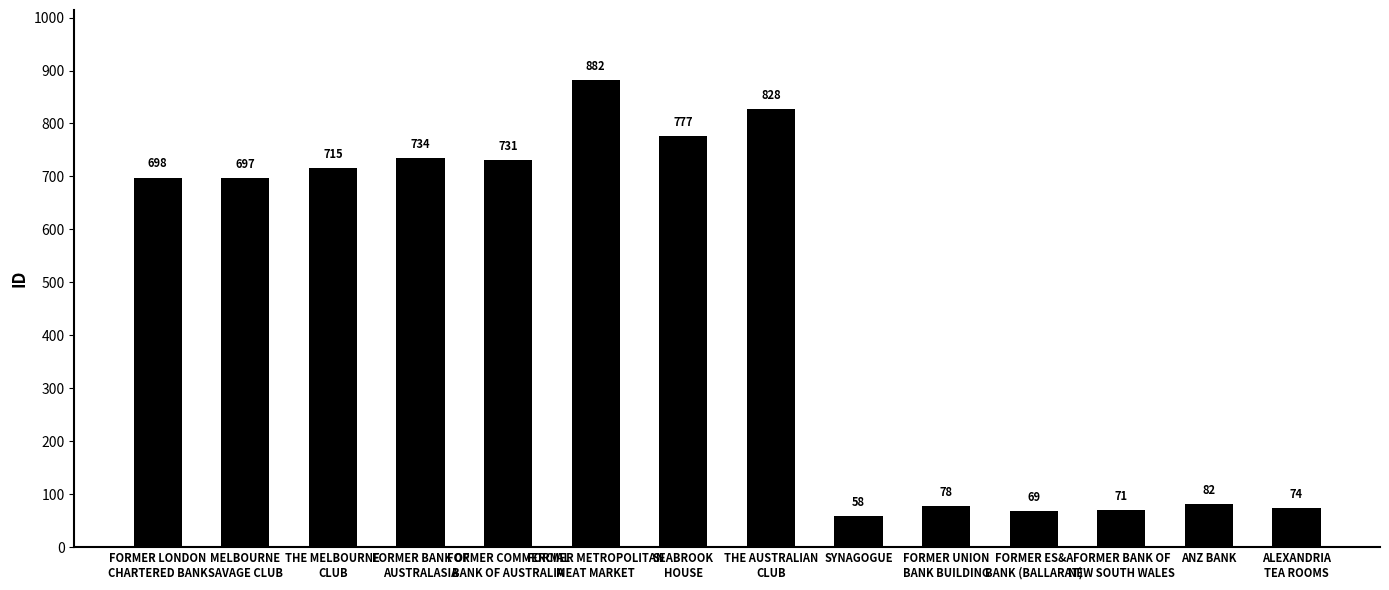

What is the label of the 11th bar from the right?

FORMER BANK OF
AUSTRALASIA